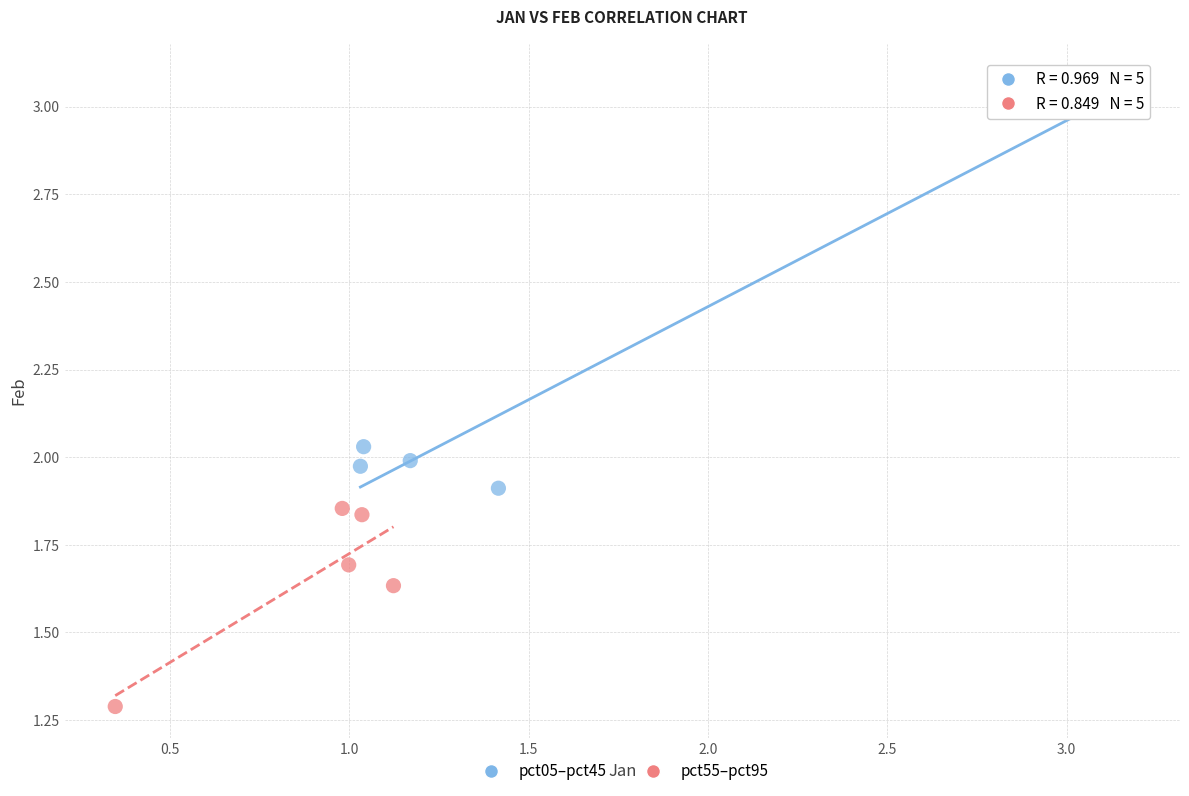

Which series reaches the minimum Y coordinate?

pct55–pct95